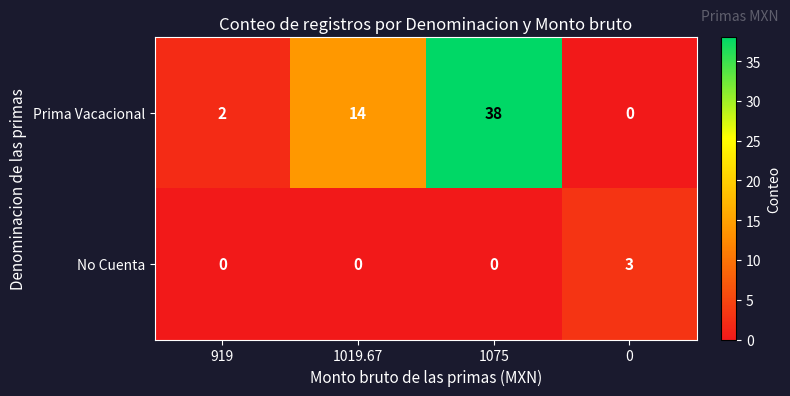

What is the difference between the second highest and second lowest values in the Prima Vacacional series?

12